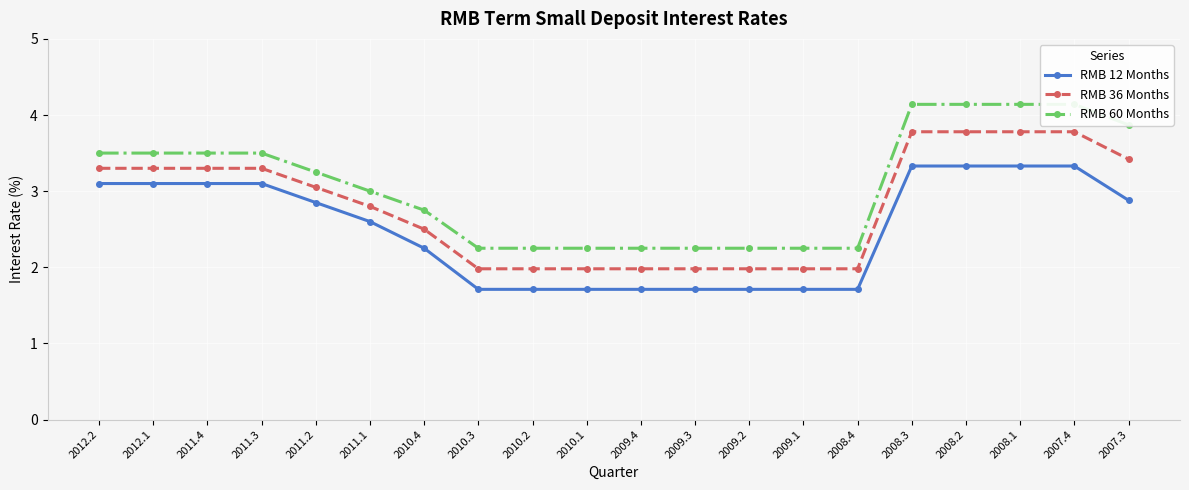

The value of RMB 12 Months at 2010.2 is 1.7. True or false?

True